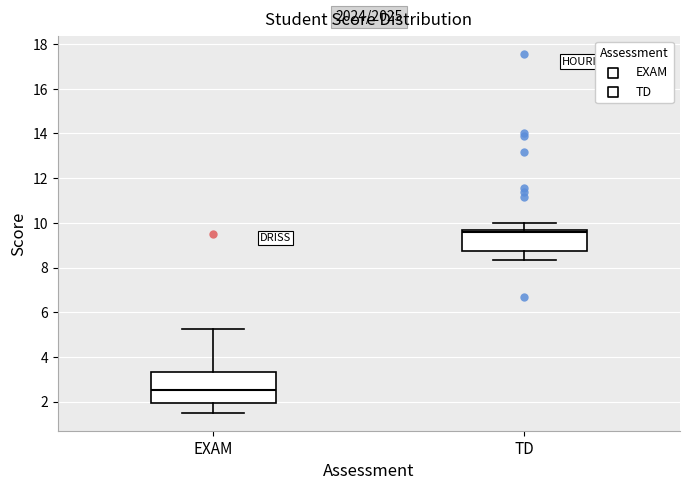

Which box's median line is the highest?

TD